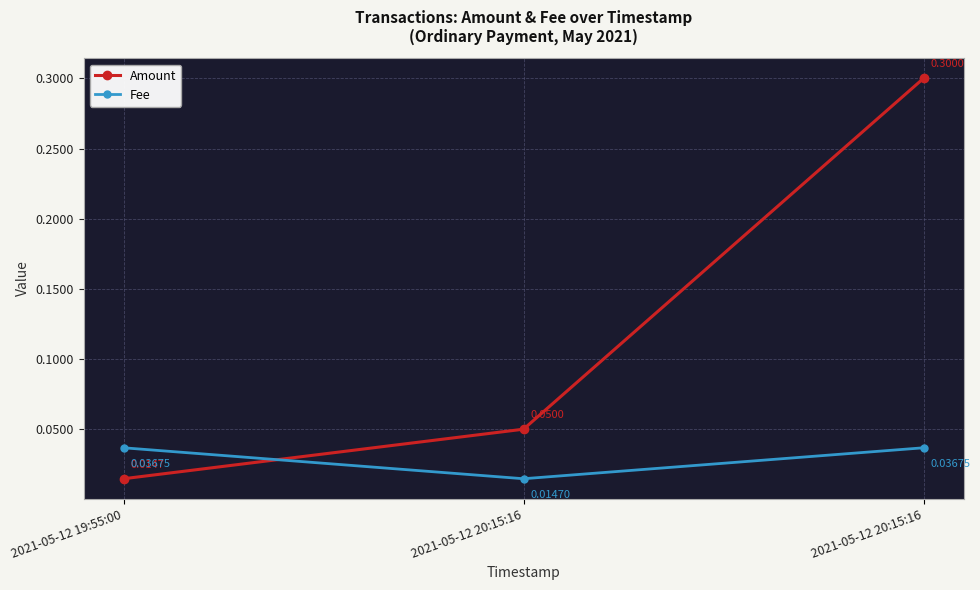

Reading left to right, transcribe all the data shown in this chart.

Amount: 2021-05-12 19:55:00=0.0	2021-05-12 20:15:16=0.1	2021-05-12 20:15:16=0.3
Fee: 2021-05-12 19:55:00=0.0	2021-05-12 20:15:16=0.0	2021-05-12 20:15:16=0.0